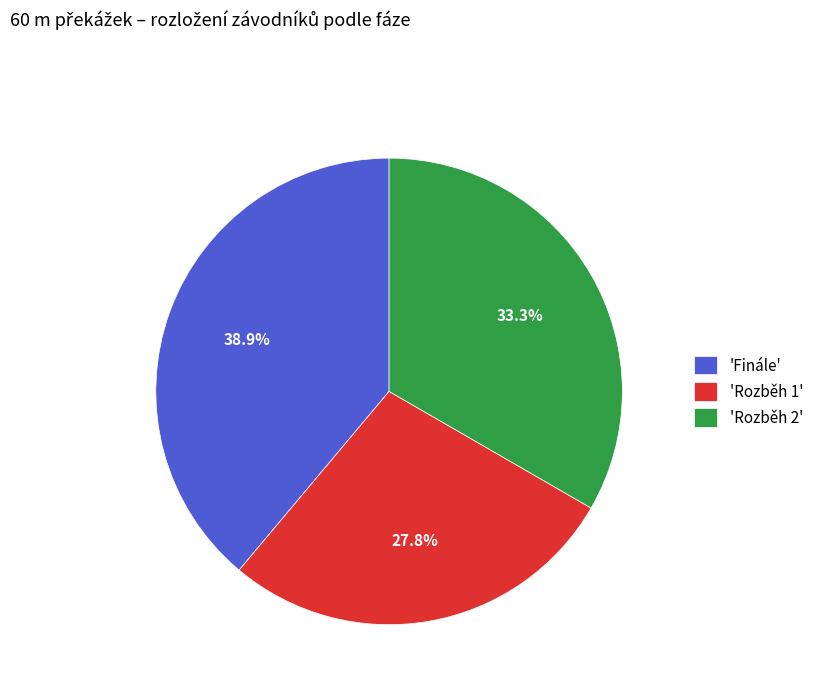

Which has a higher value, 'Rozběh 1' or 'Rozběh 2'?

'Rozběh 2'